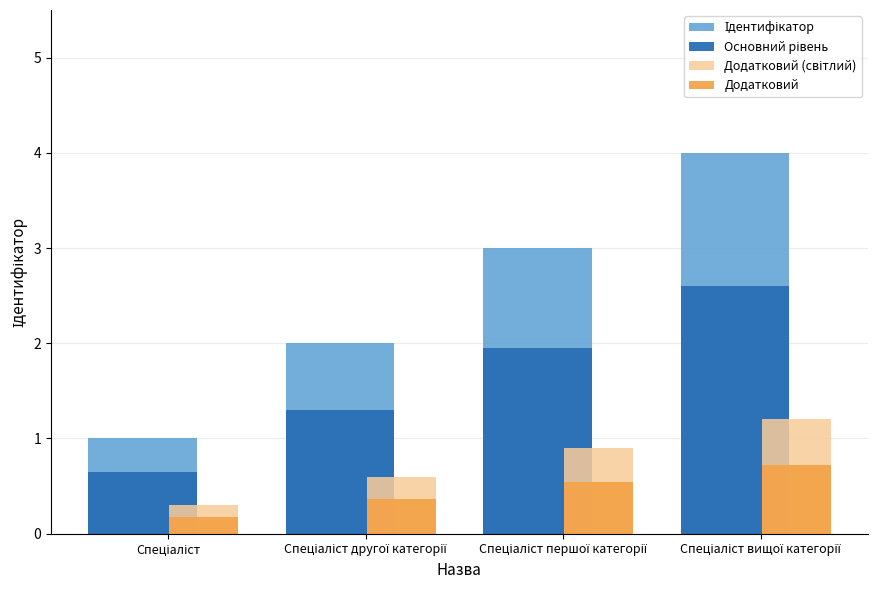

What is the highest value of the Додатковий series?

0.7